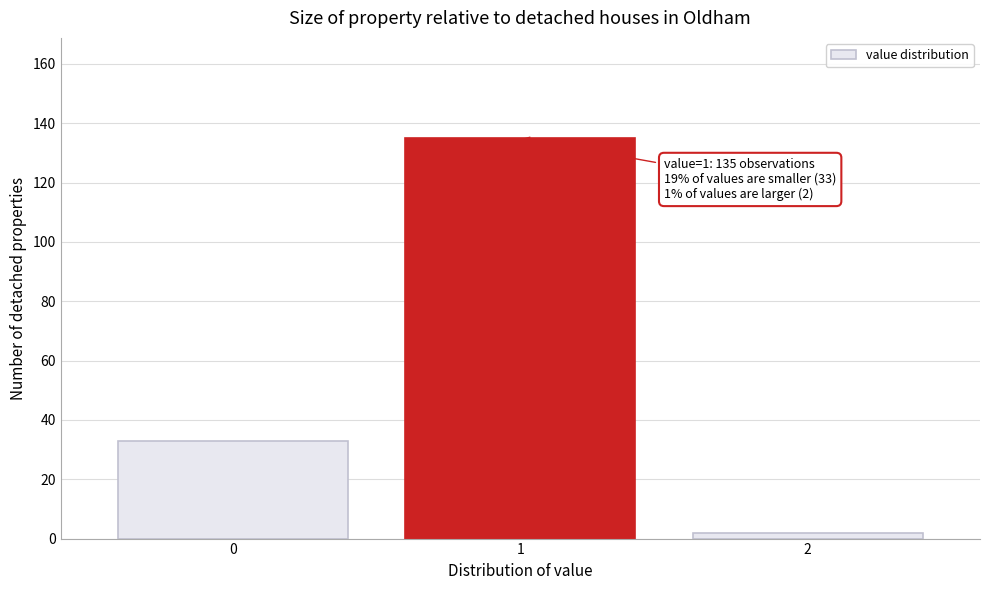

Reading left to right, transcribe all the data shown in this chart.

0=33	1=135	2=2